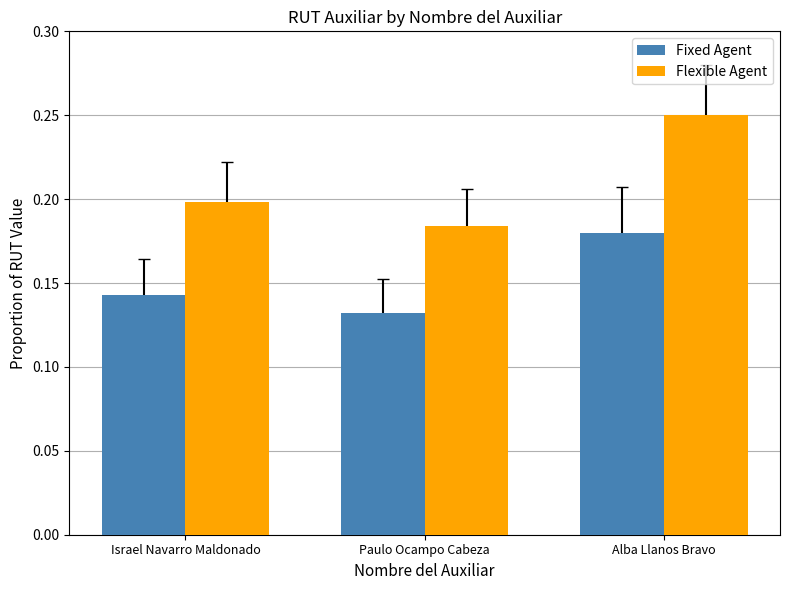

List the series in order of their overall mean, lowest first.

Fixed Agent, Flexible Agent